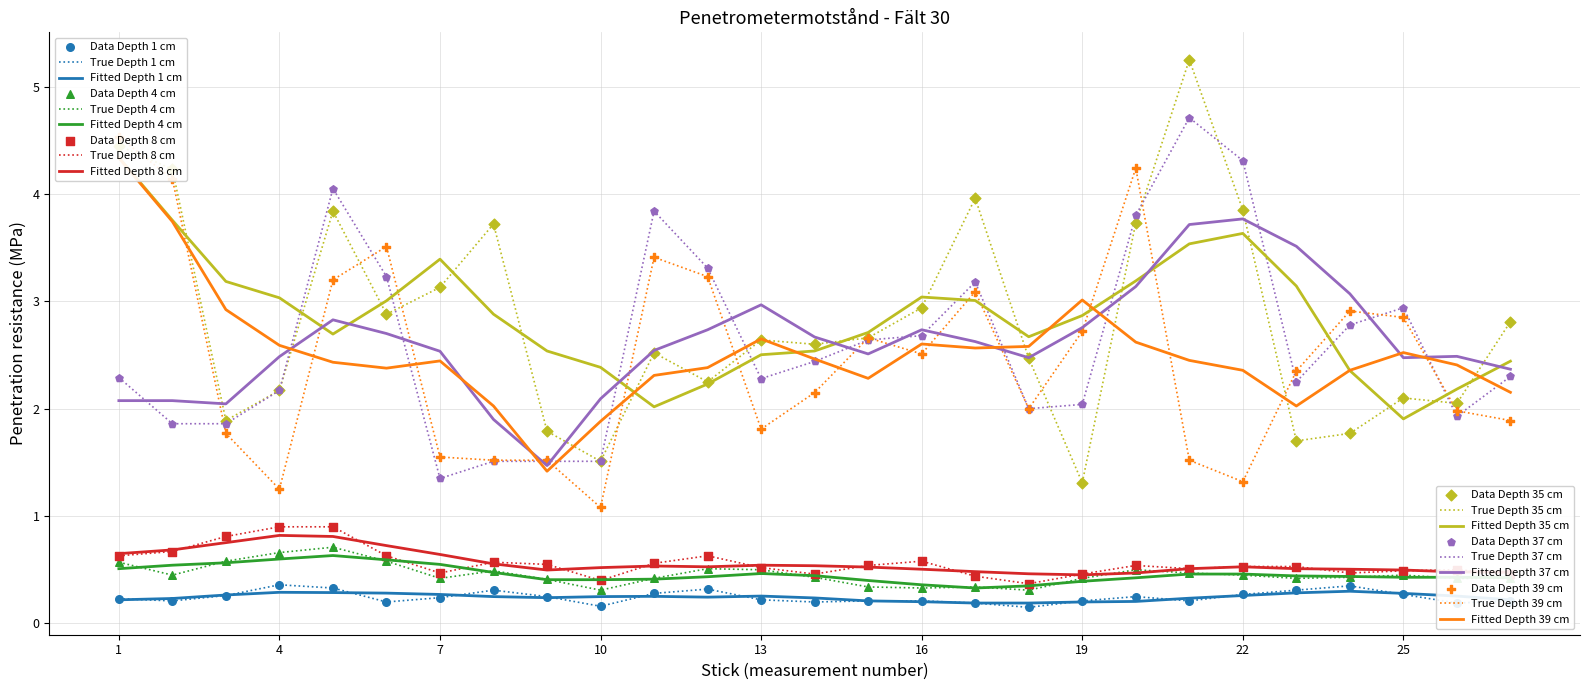

At which category is the sum across all series the highest?

1